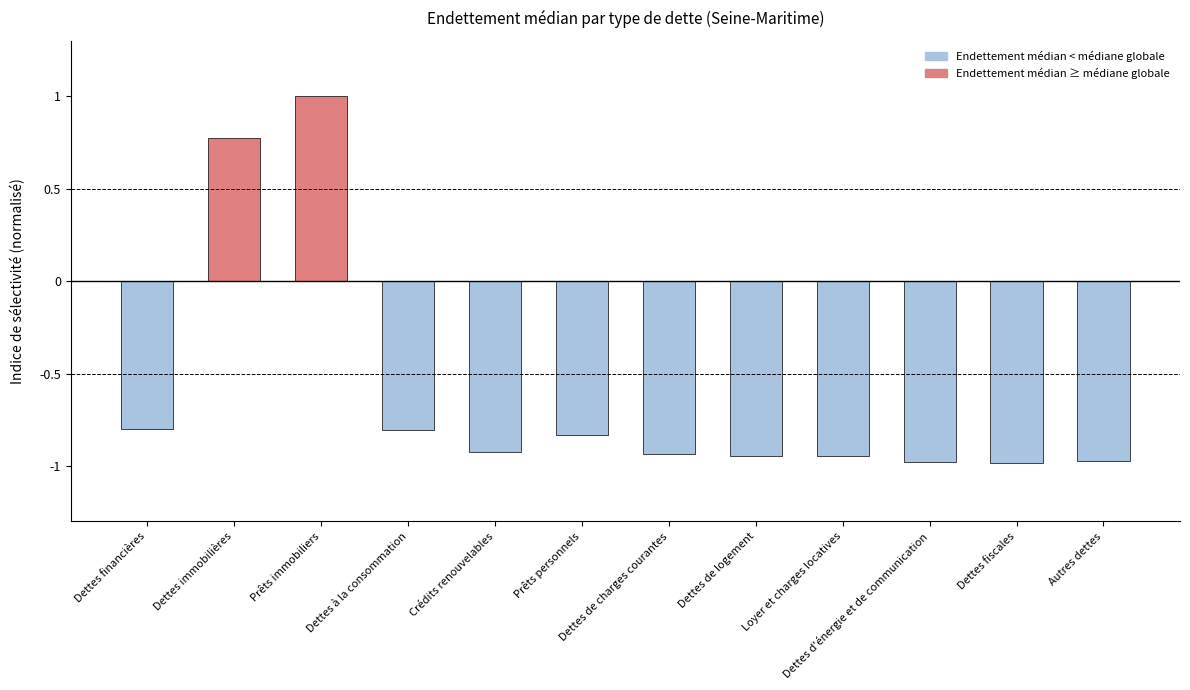

What is the sum of the values at Prêts immobiliers and Dettes à la consommation?

0.2